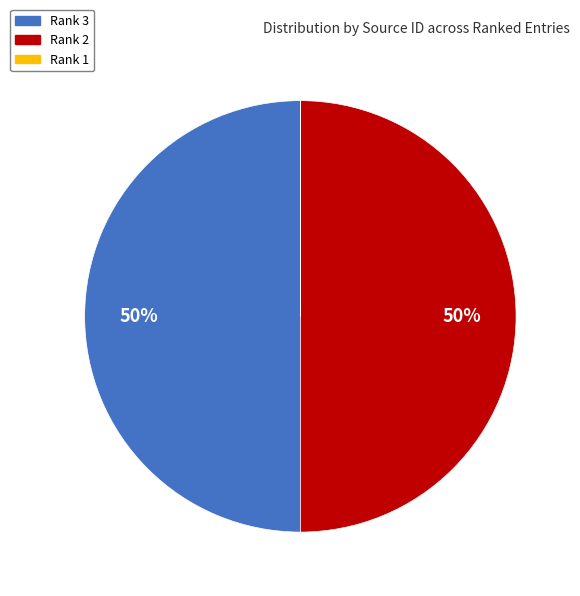

What percentage is the Rank 3 slice, to the nearest percent?

50%